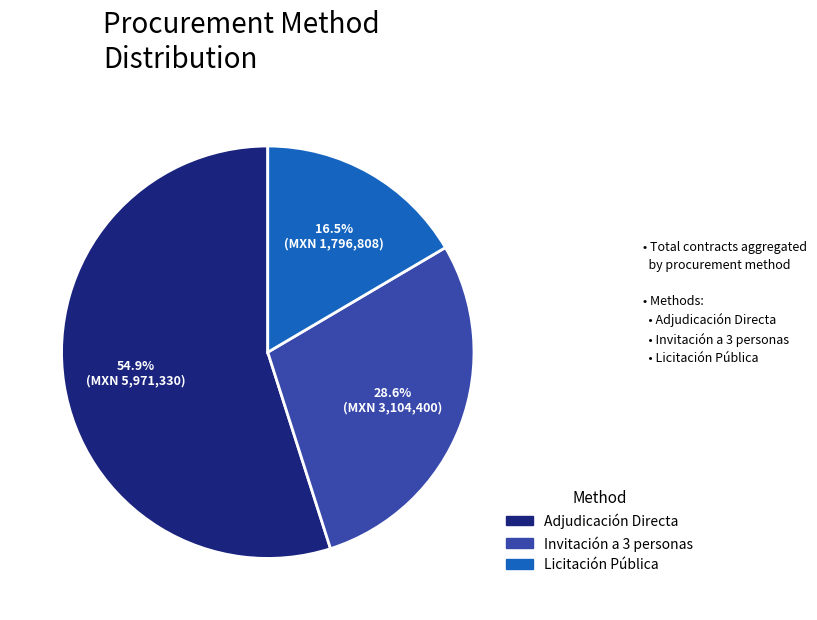

To the nearest percent, what is the average slice percentage?

33%